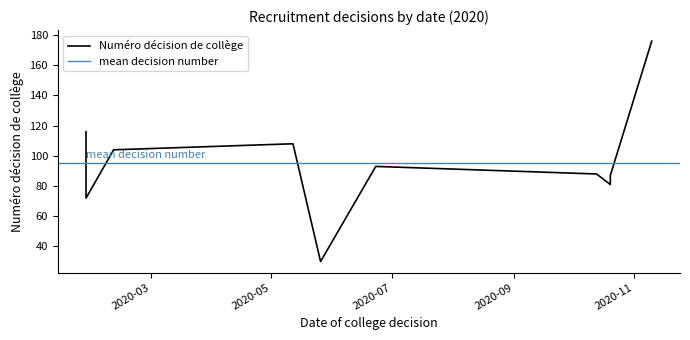

Where does the data first go above 93?

2020-01-28